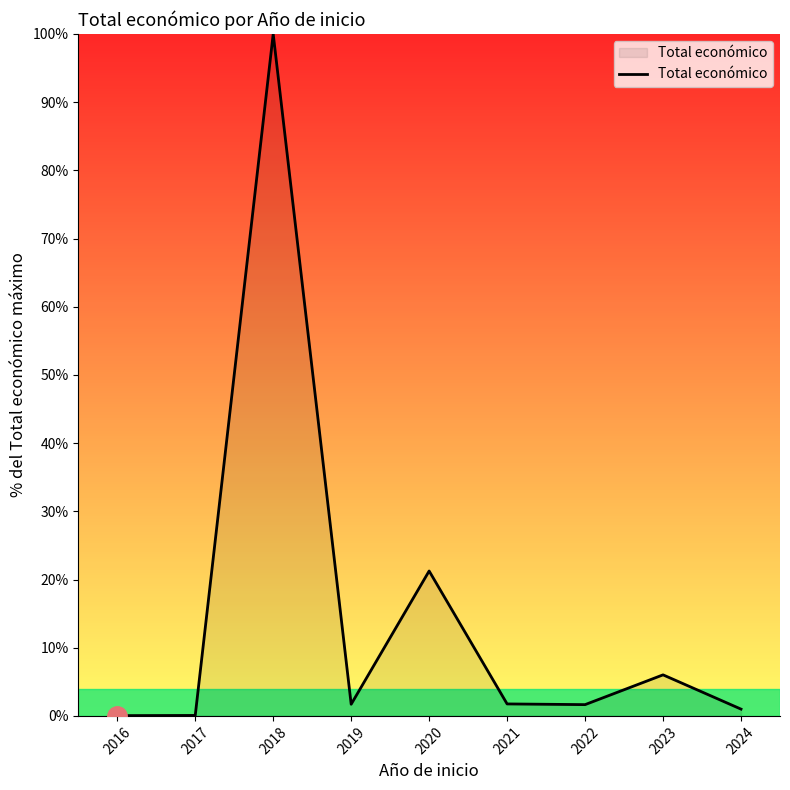

Read the value at 2018.

100.0